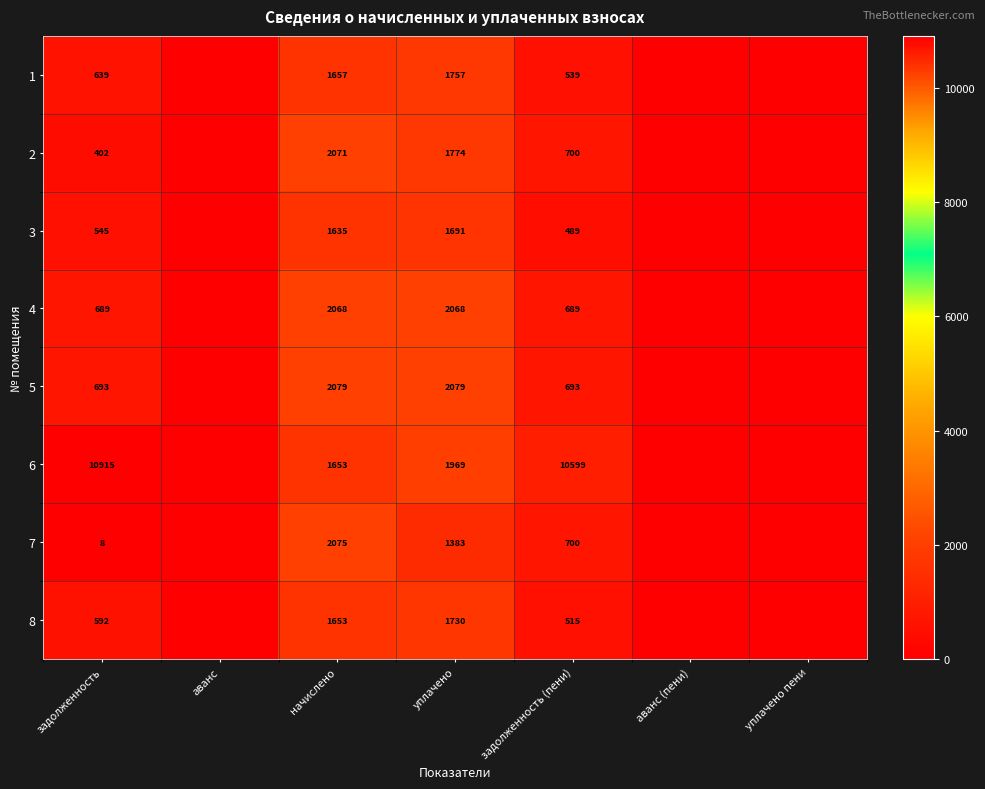

The value of 8 at начислено is 685. True or false?

False